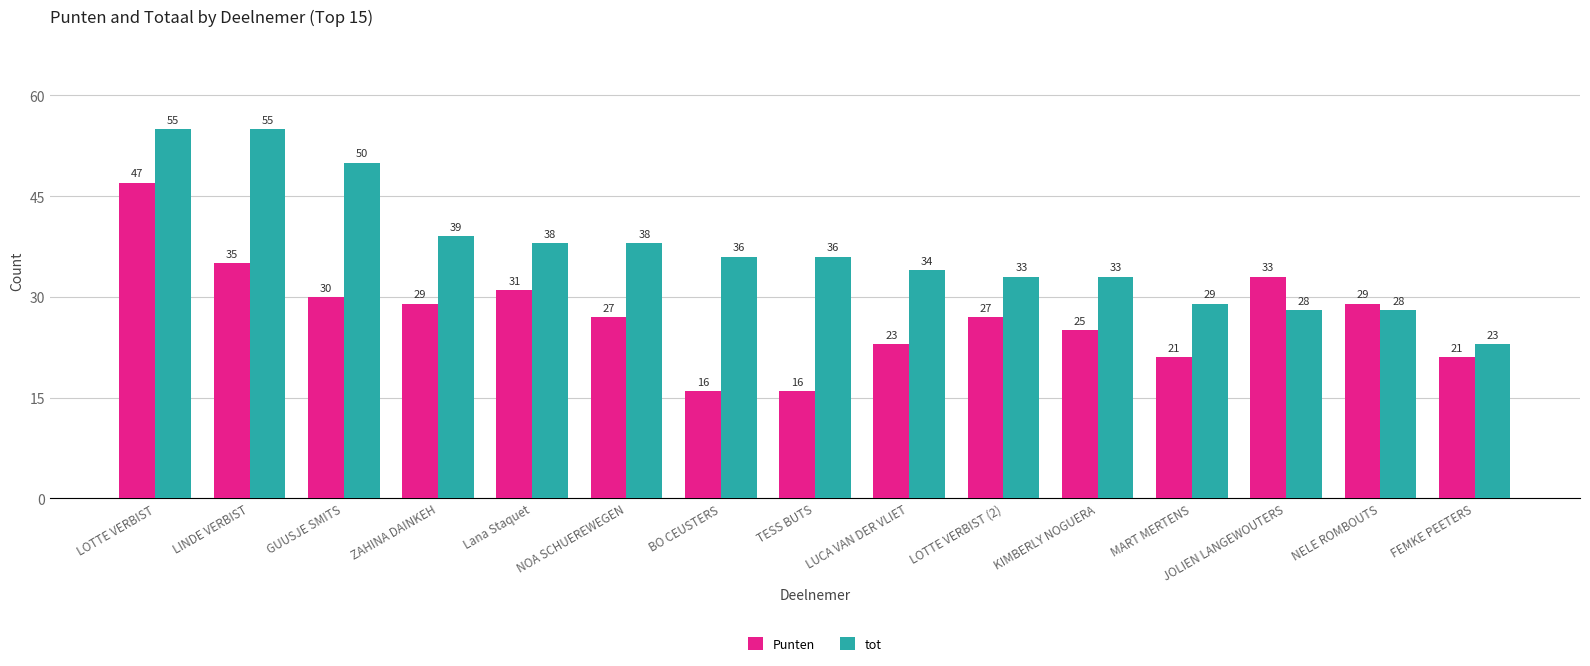

What is the value of the tot bar at the 1st from the left?

55